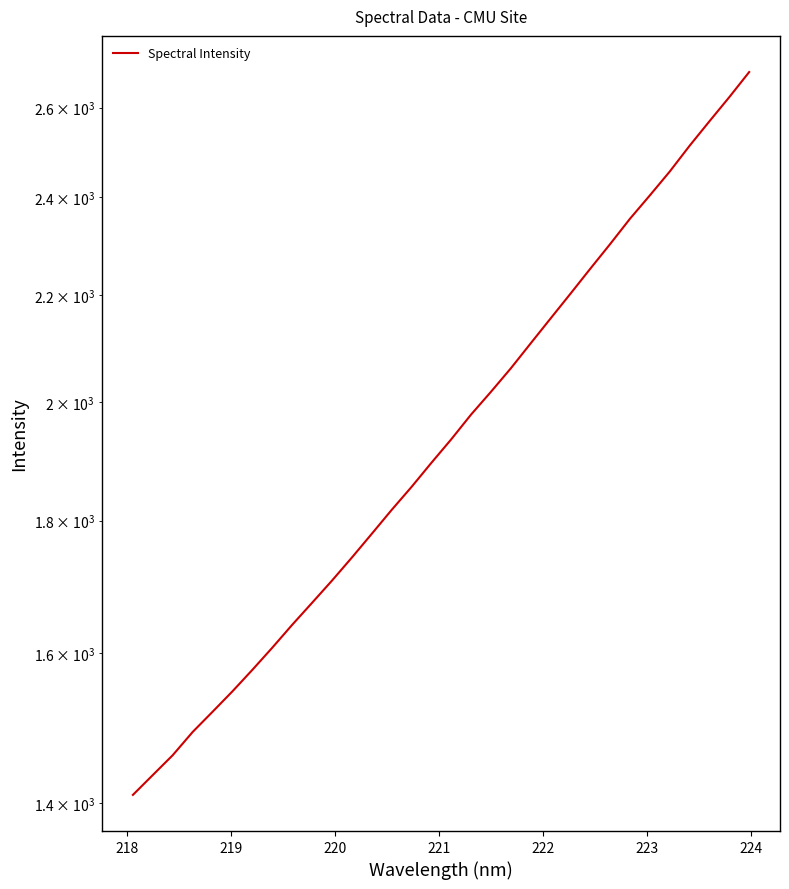

How many values exceed 1935?

16